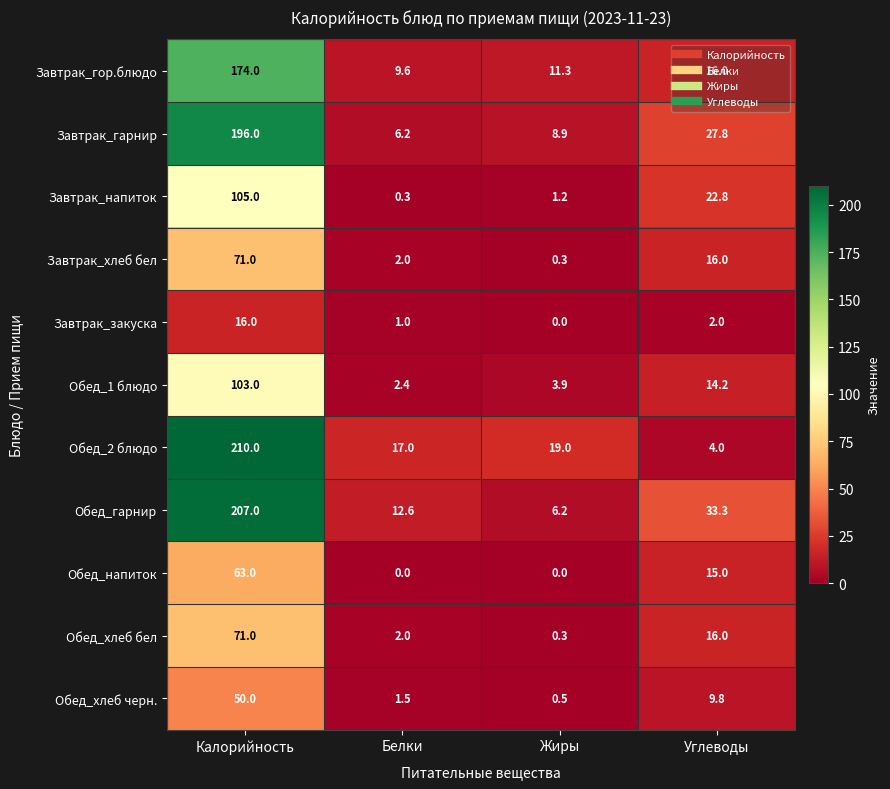

The value of Обед_1 блюдо at Белки is 2.4. True or false?

True